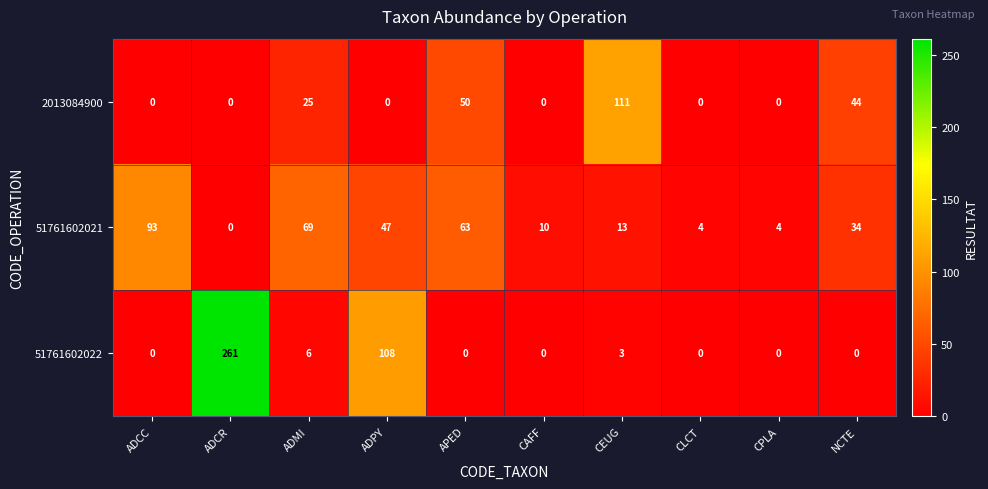

What is the total value across all series at CPLA?

4